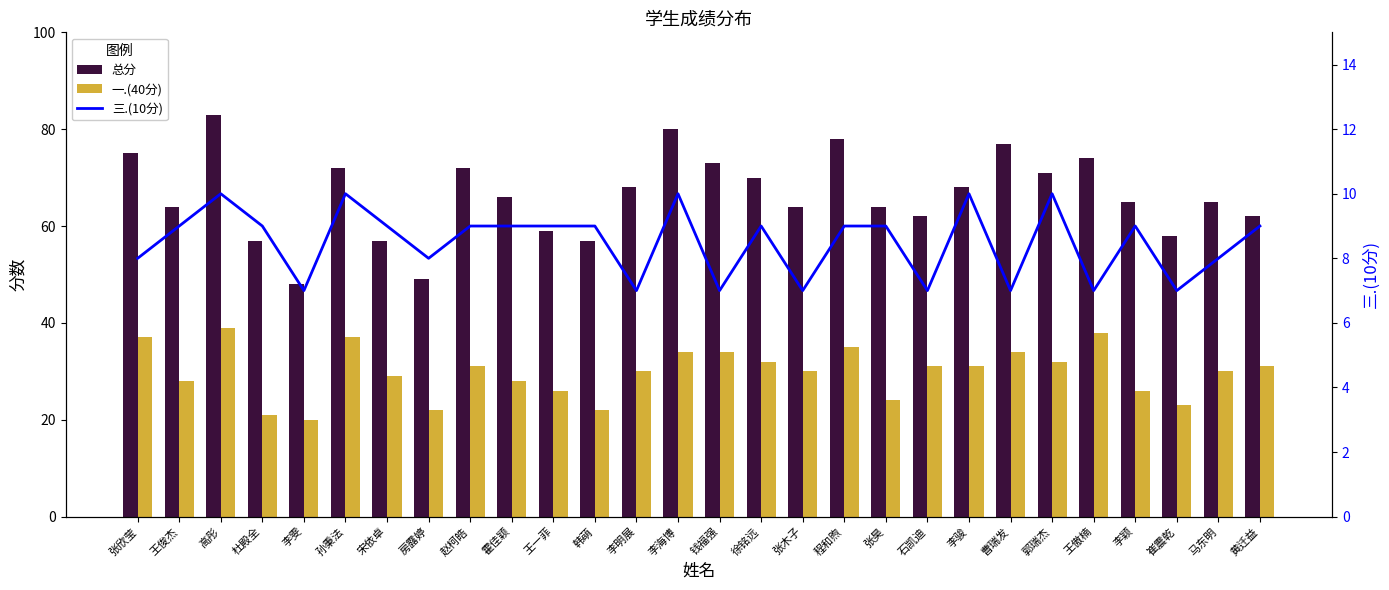

True or false: 三.(10分) has a value of 7 at 王傲楠.

True